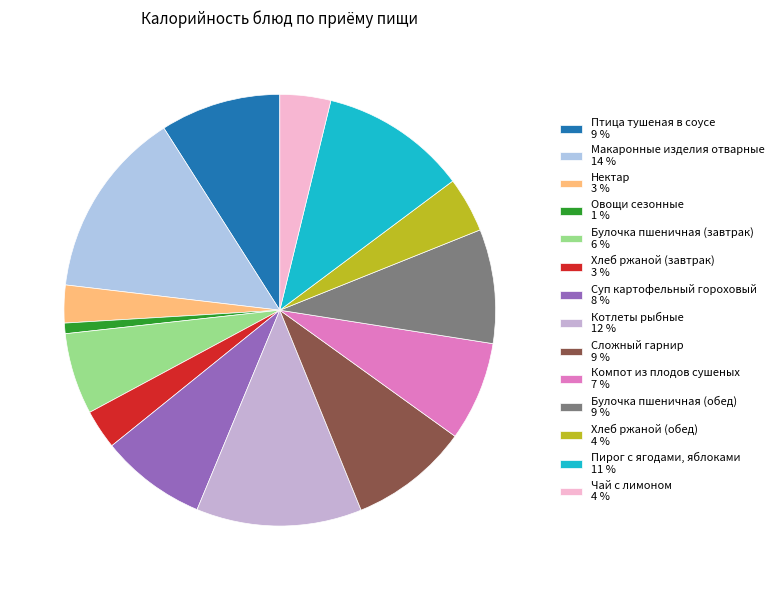

To the nearest percent, what is the difference between the largest and smallest slice percentages?

13%